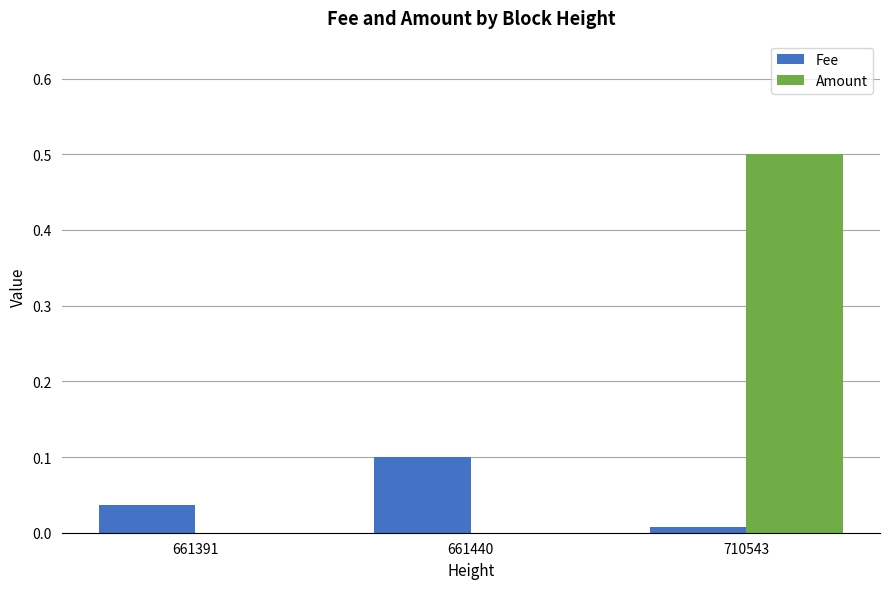

True or false: Amount has a value of 0.3 at 661391.

False